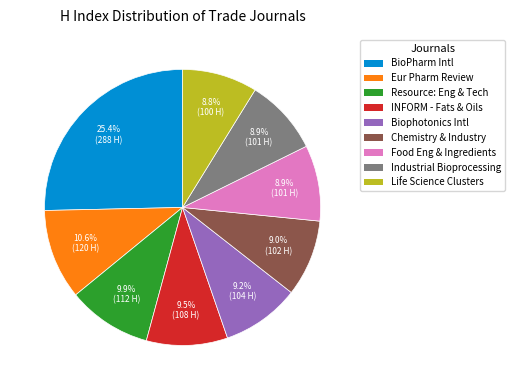

Count the number of slices in the pie.

9